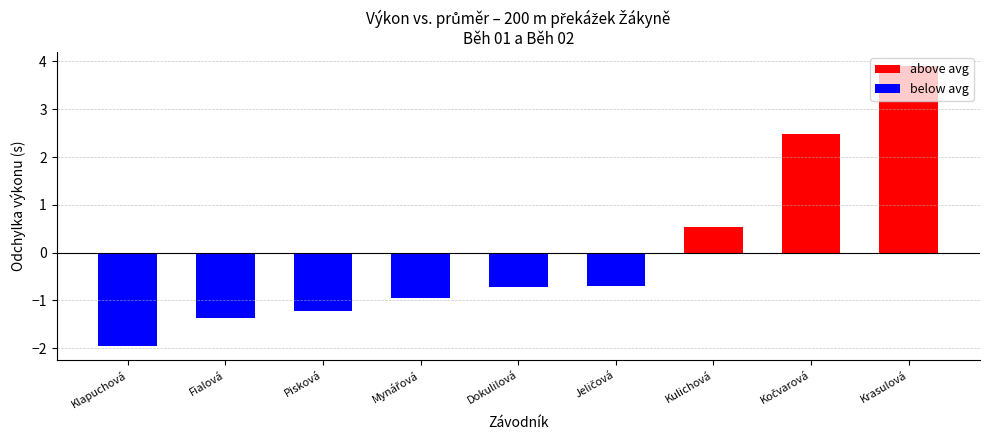

Count the number of data series in this chart.

2